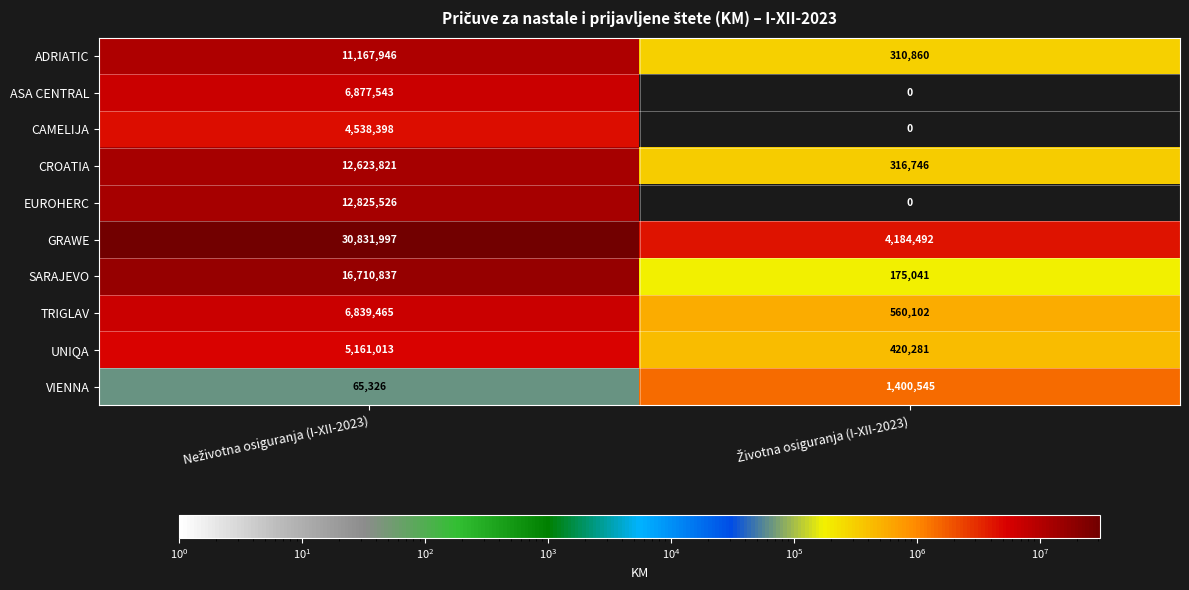

List the series in order of their peak value, lowest first.

VIENNA, CAMELIJA, UNIQA, TRIGLAV, ASA CENTRAL, ADRIATIC, CROATIA, EUROHERC, SARAJEVO, GRAWE